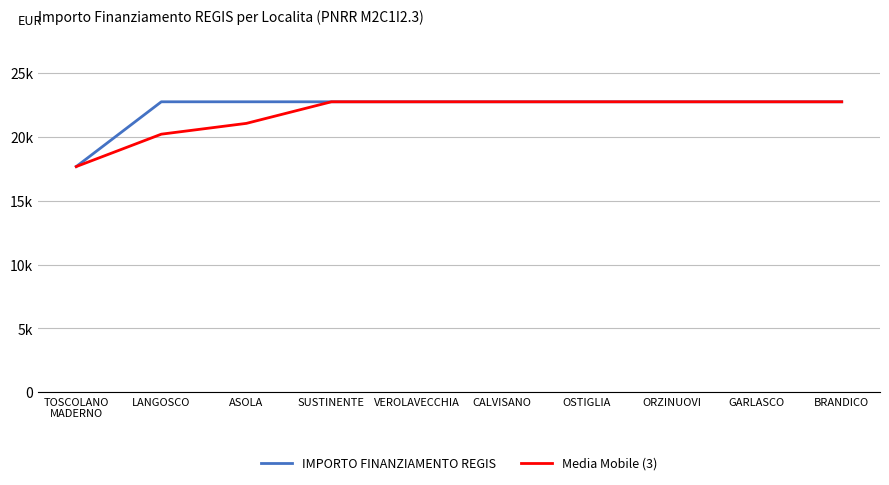

Which series has the largest total across all categories?

IMPORTO FINANZIAMENTO REGIS